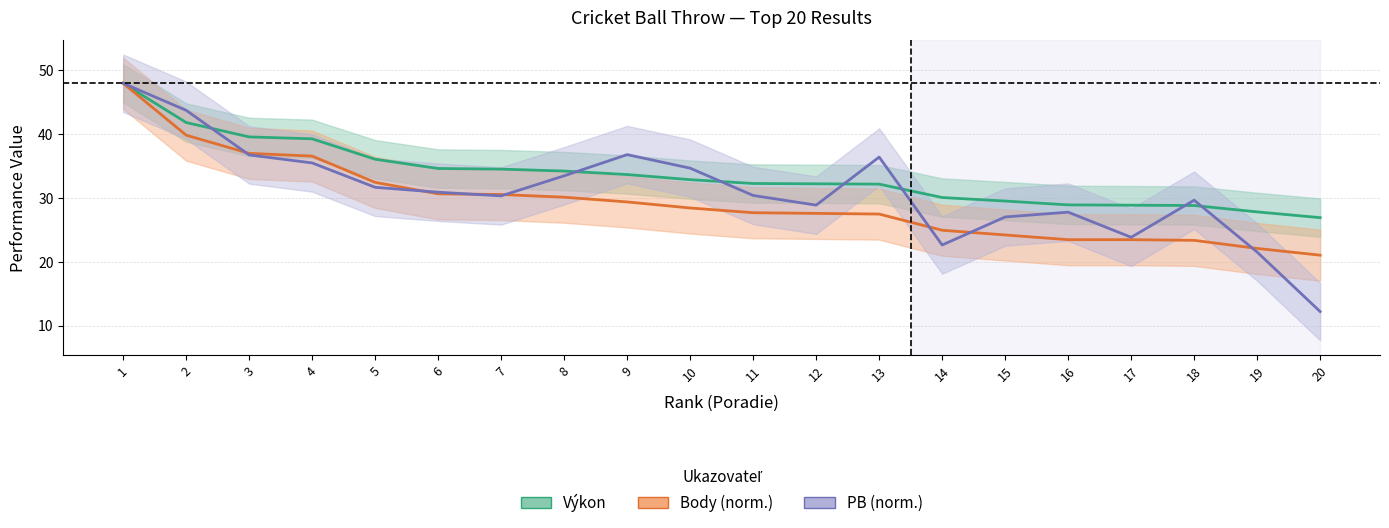

What is the sum of the Body (norm.) values at 15 and 3?

61.2